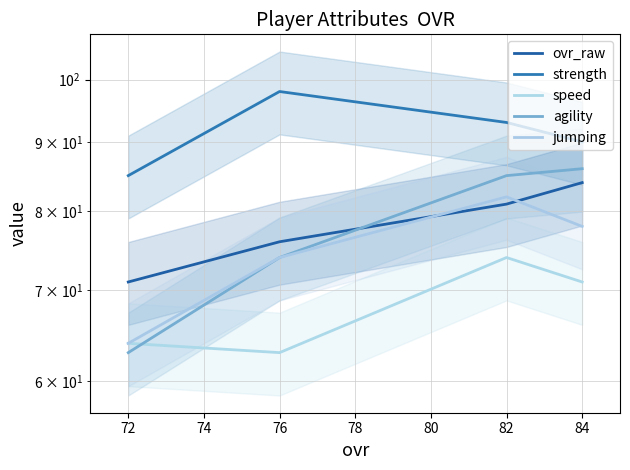

What is the greatest value displayed?

98